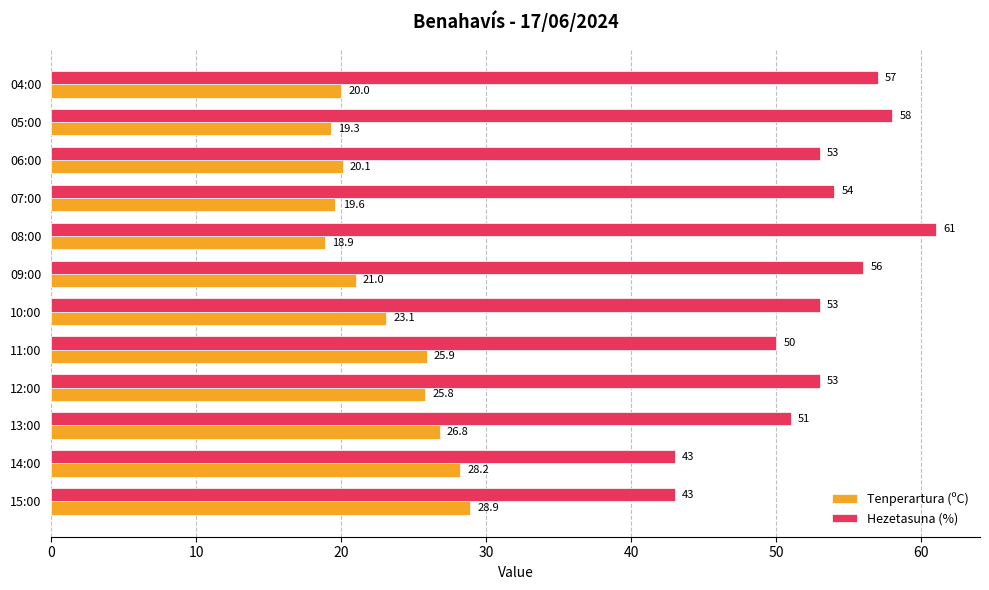

List the series in order of their peak value, highest first.

Hezetasuna (%), Tenperartura (ºC)